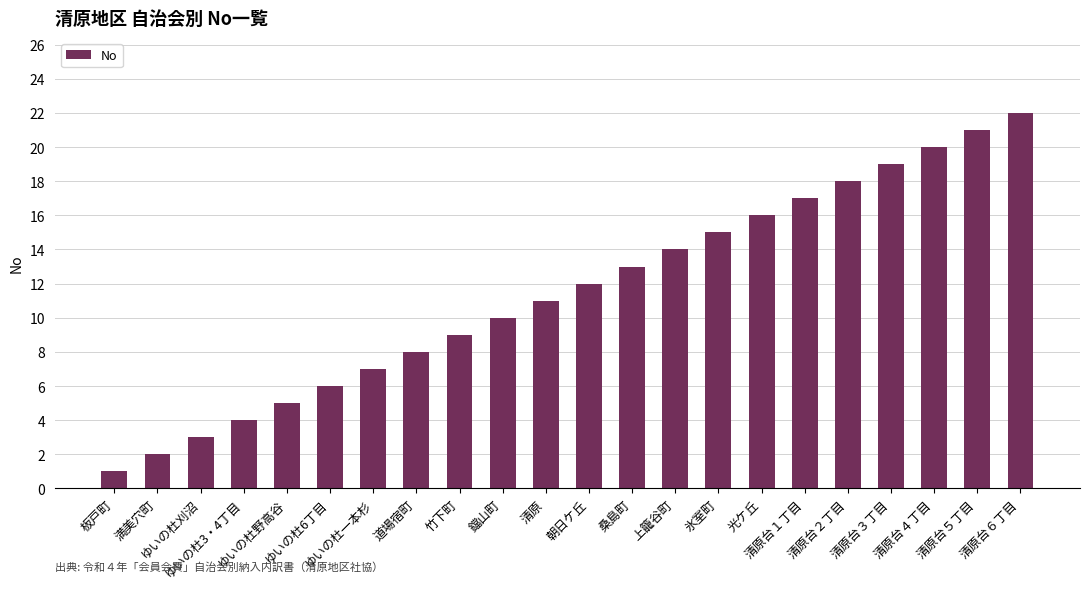

Between 道場宿町 and ゆいの杜3・4丁目, which is larger?

道場宿町